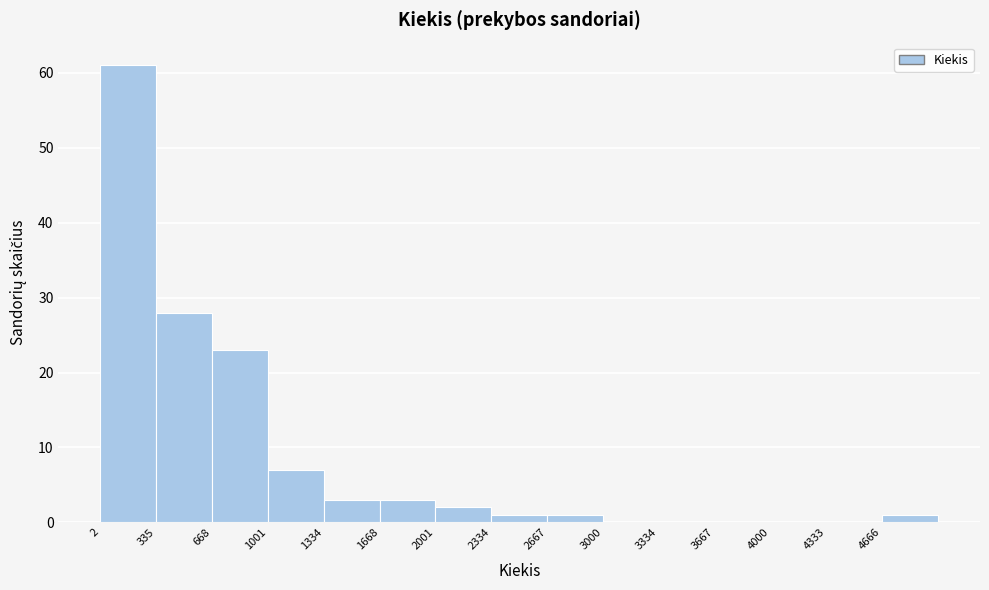

Over which range of the x-axis is the bar tallest?

0 to 350